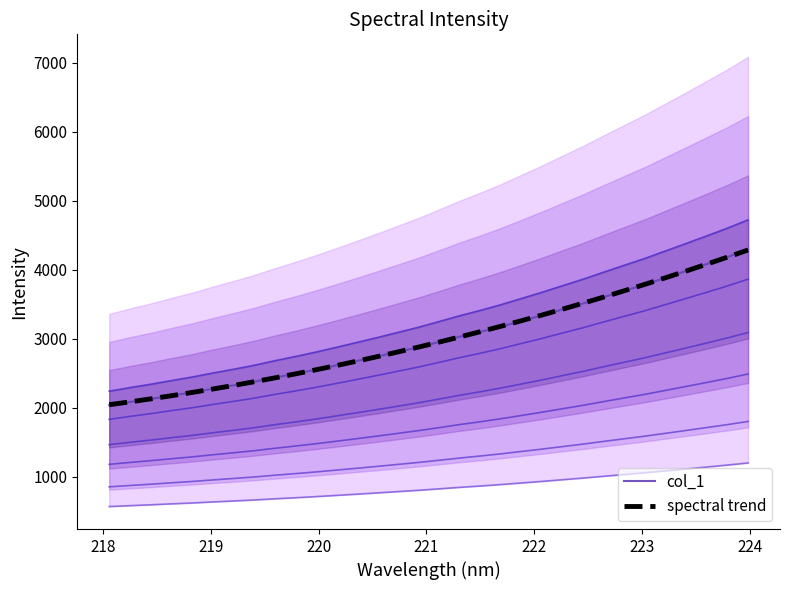

How many intersections are there between spectral trend and col_1?

5